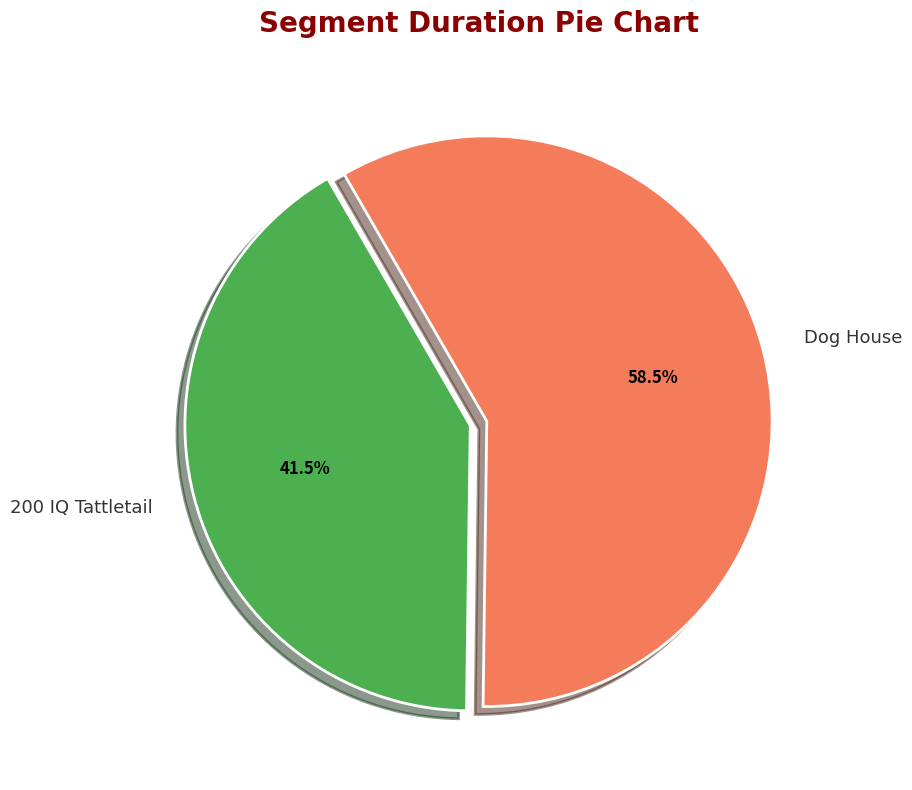

What is the majority slice?

Dog House